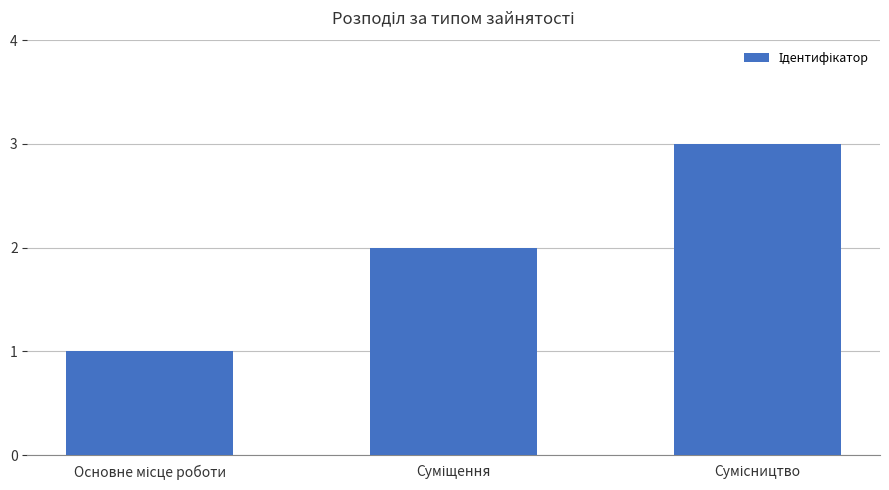

How many bars are there in total?

3